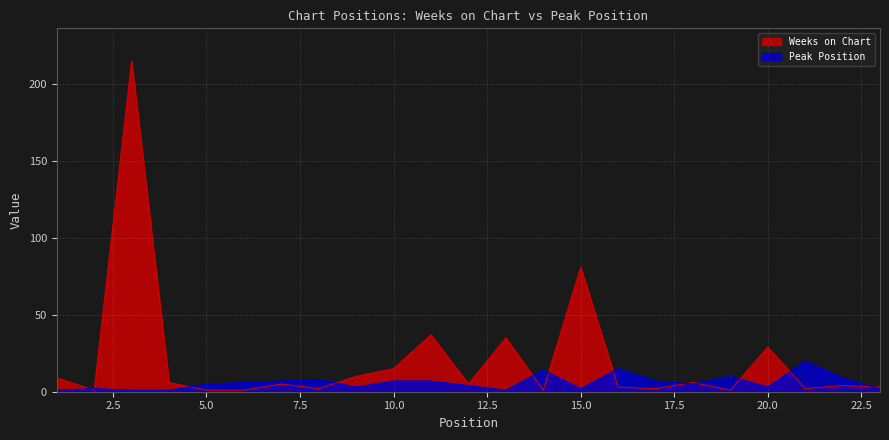

What is the minimum value shown in the chart?

1